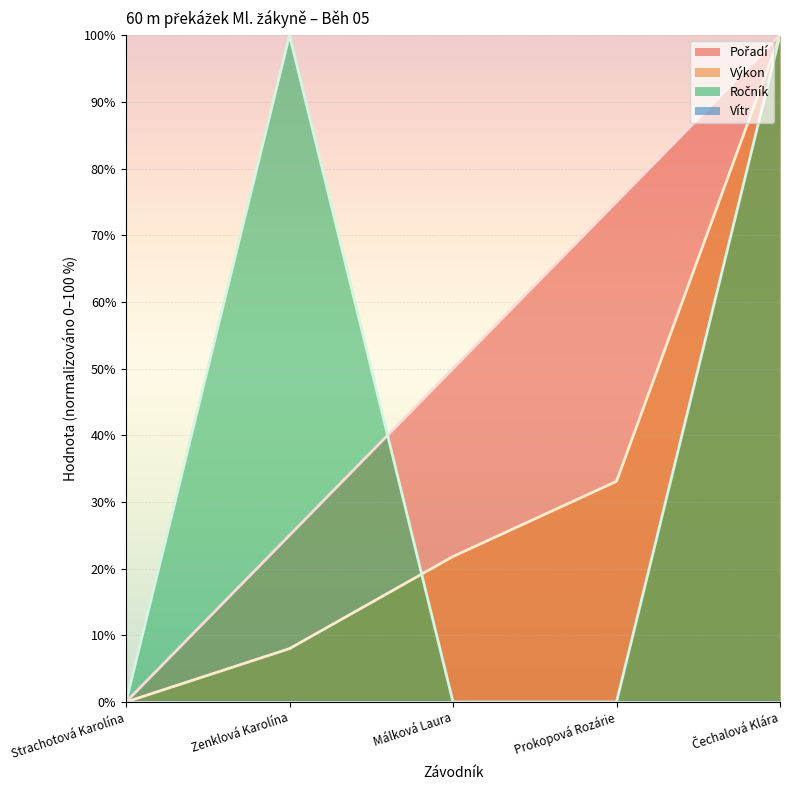

Where is Pořadí nearest to the value 50?

Málková Laura